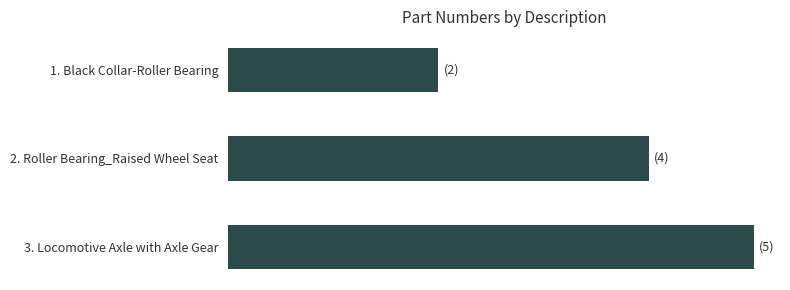

Are the bars horizontal?

Yes